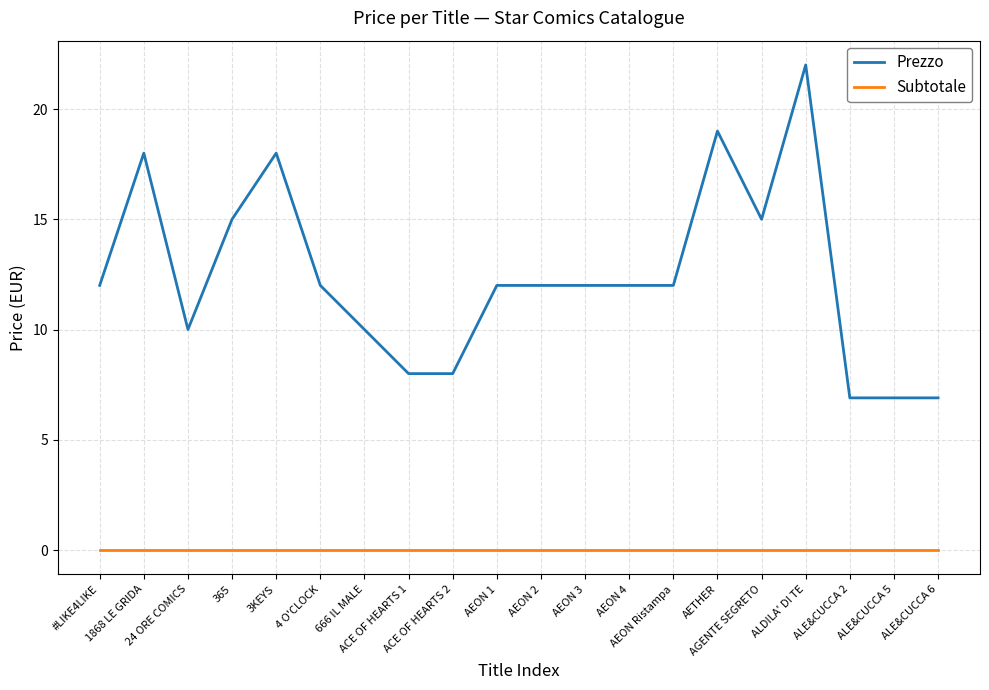

How many lines are shown in the chart?

2